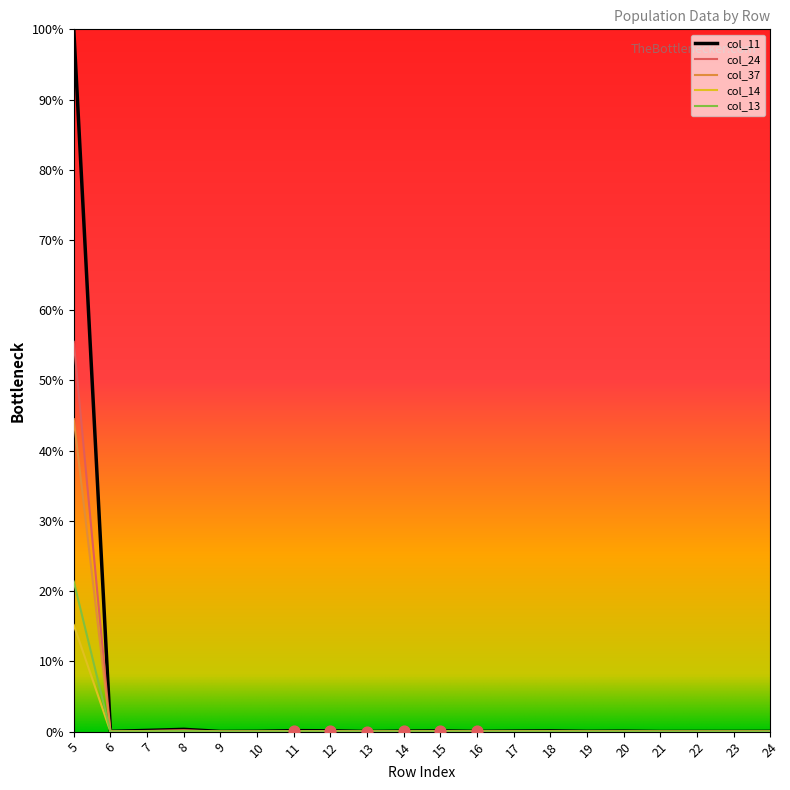

What are all the series names shown in the legend?

col_11, col_24, col_37, col_14, col_13